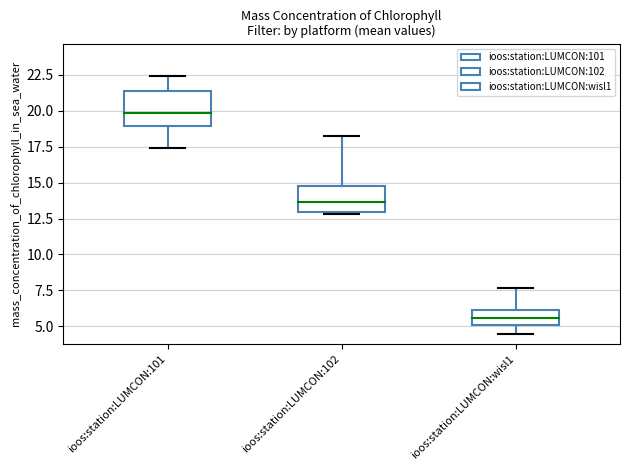

Which has a higher value, 12 or 3?

12